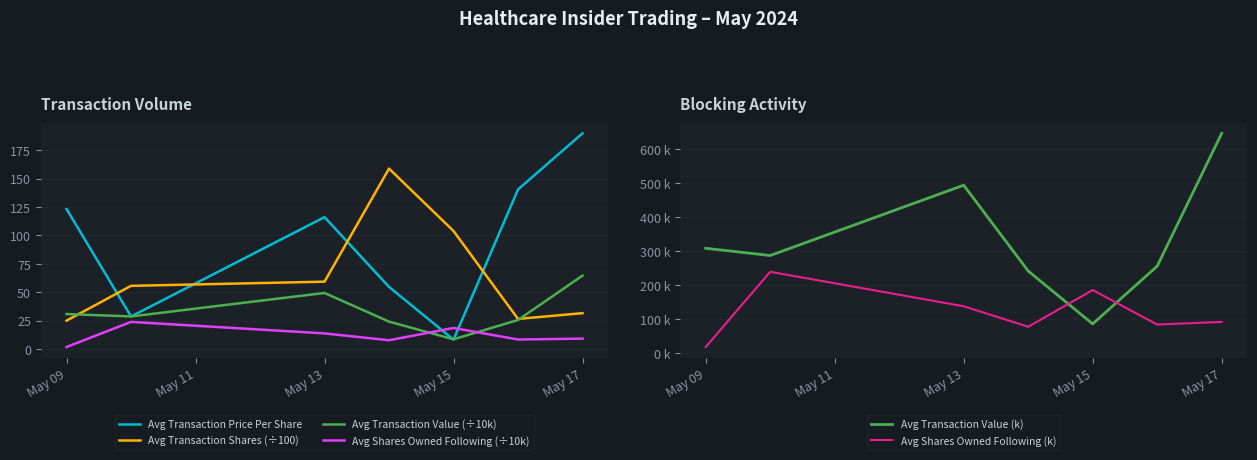

The value of Avg Shares Owned Following (k) at May 09 is 17.6. True or false?

True